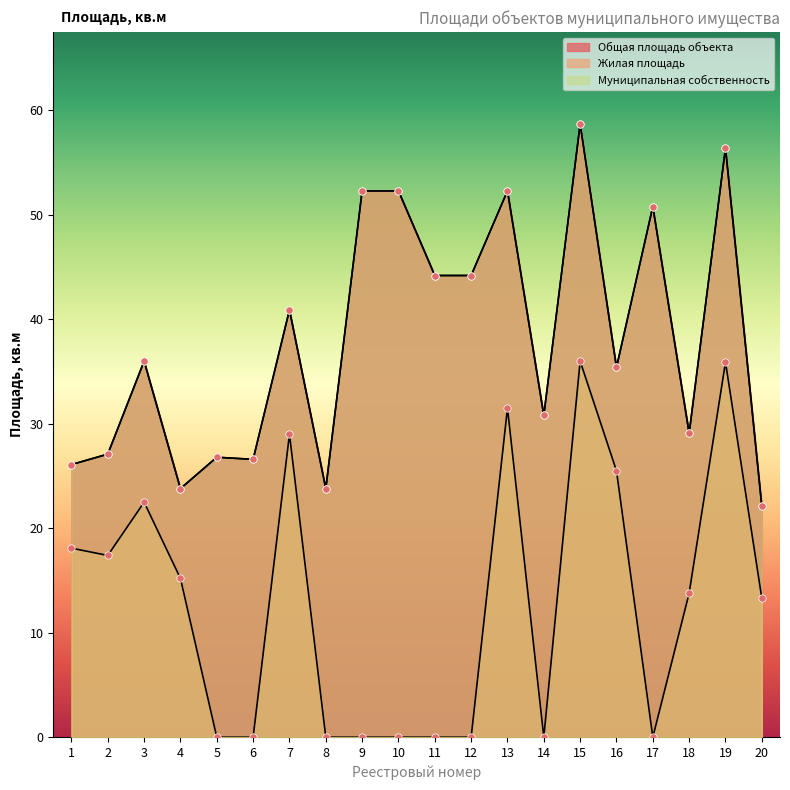

At how many categories does at least one series exceed 14?

20